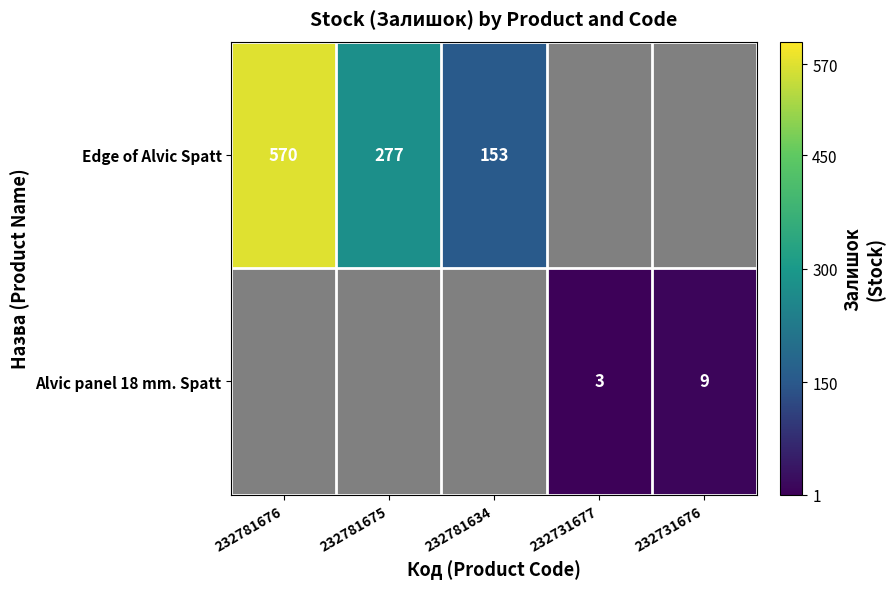

What is the difference between the Edge of Alvic Spatt values at 232781634 and 232781675?

124